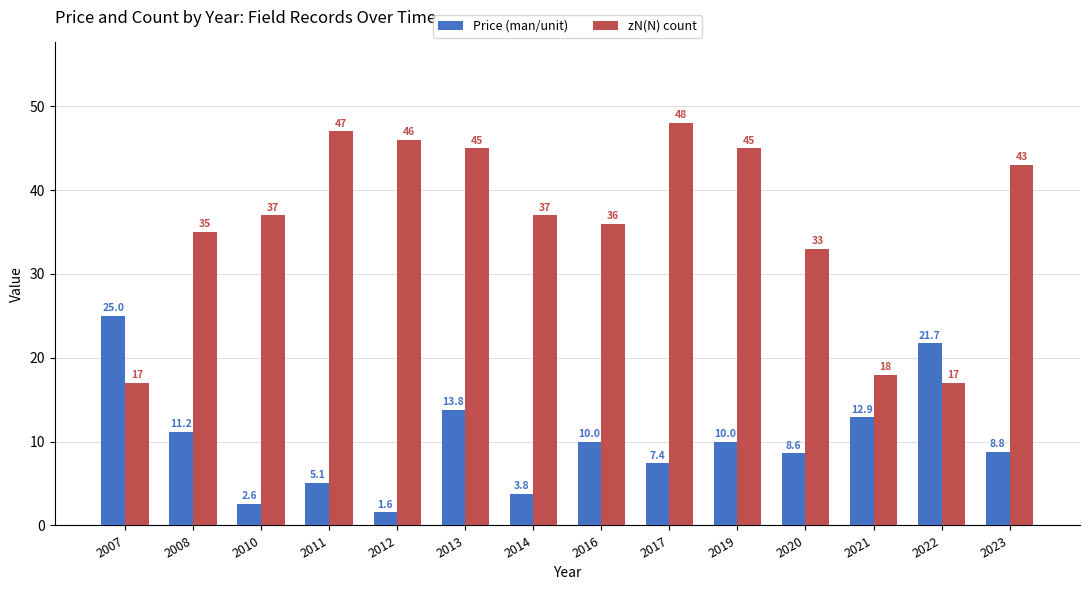

Reading left to right, list all the values displayed in this chart.

Price (man/unit): 2007=25.0	2008=11.2	2010=2.6	2011=5.1	2012=1.6	2013=13.8	2014=3.8	2016=10.0	2017=7.4	2019=10.0	2020=8.6	2021=12.9	2022=21.7	2023=8.8
zN(N) count: 2007=17.0	2008=35.0	2010=37.0	2011=47.0	2012=46.0	2013=45.0	2014=37.0	2016=36.0	2017=48.0	2019=45.0	2020=33.0	2021=18.0	2022=17.0	2023=43.0